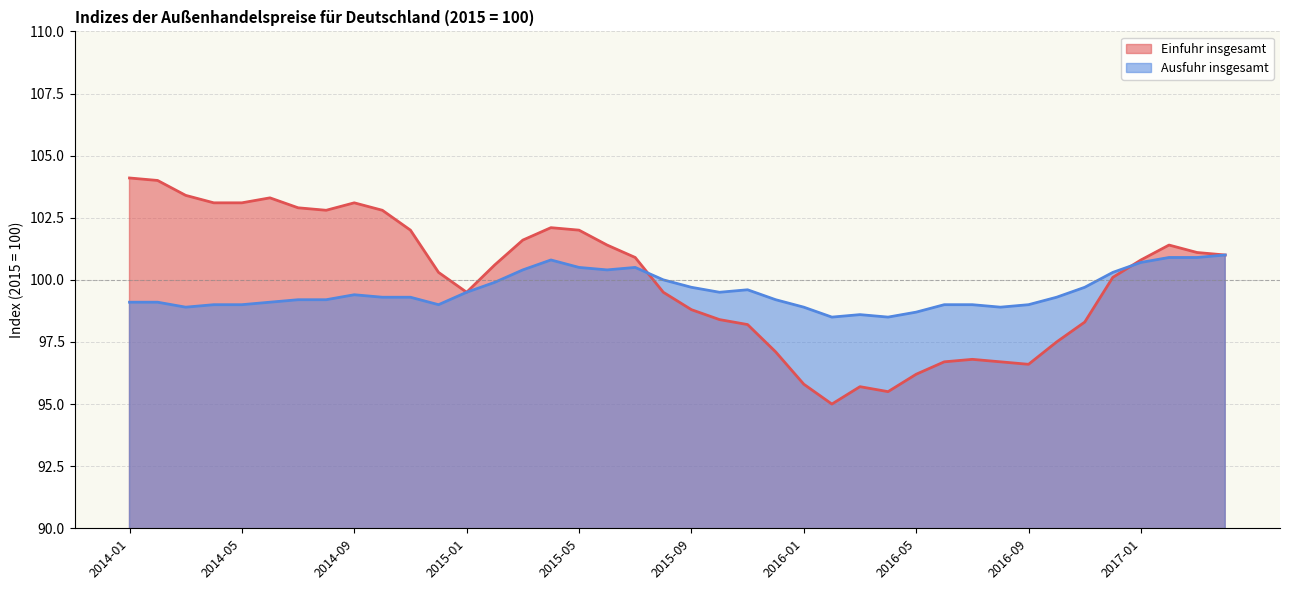

What is the total value across all series at 2015-02?

200.5